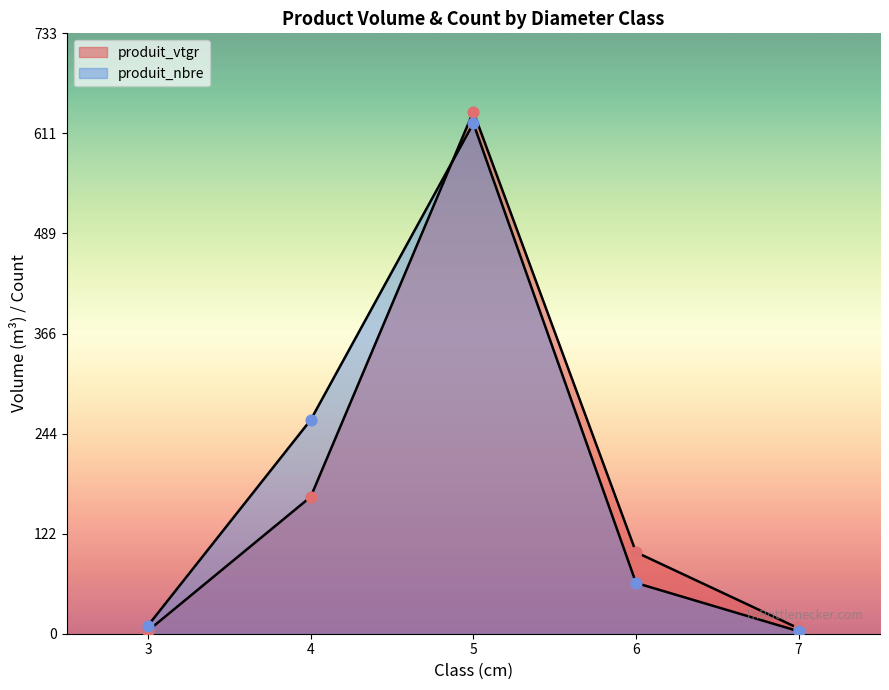

Which series has the largest total across all categories?

produit_nbre